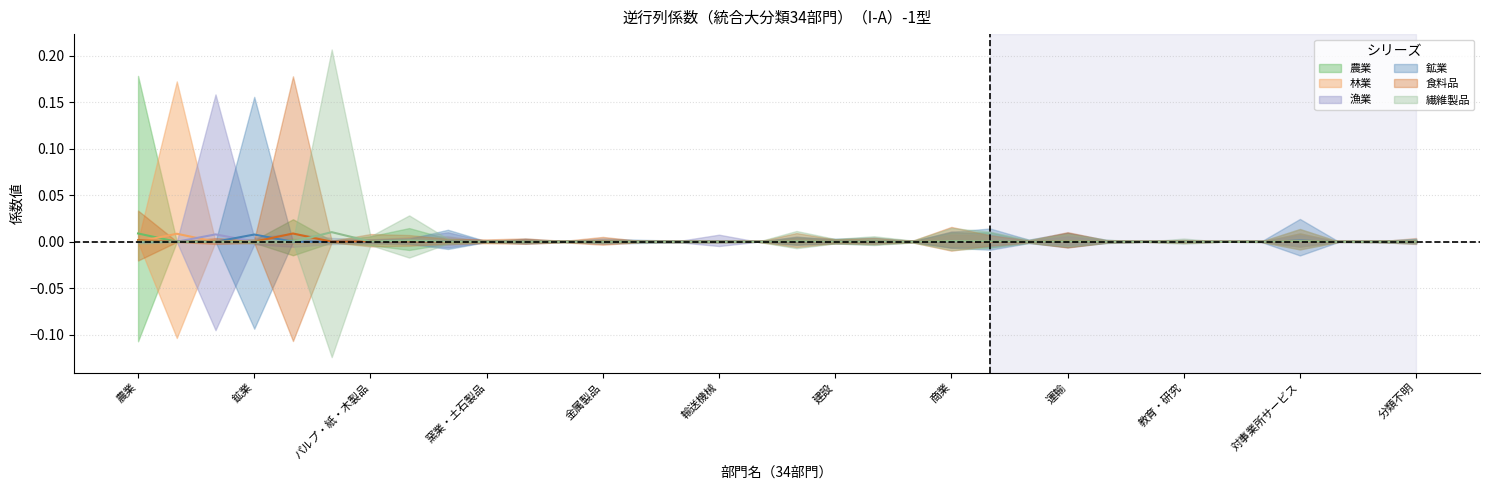

How many data points does each series have?

34